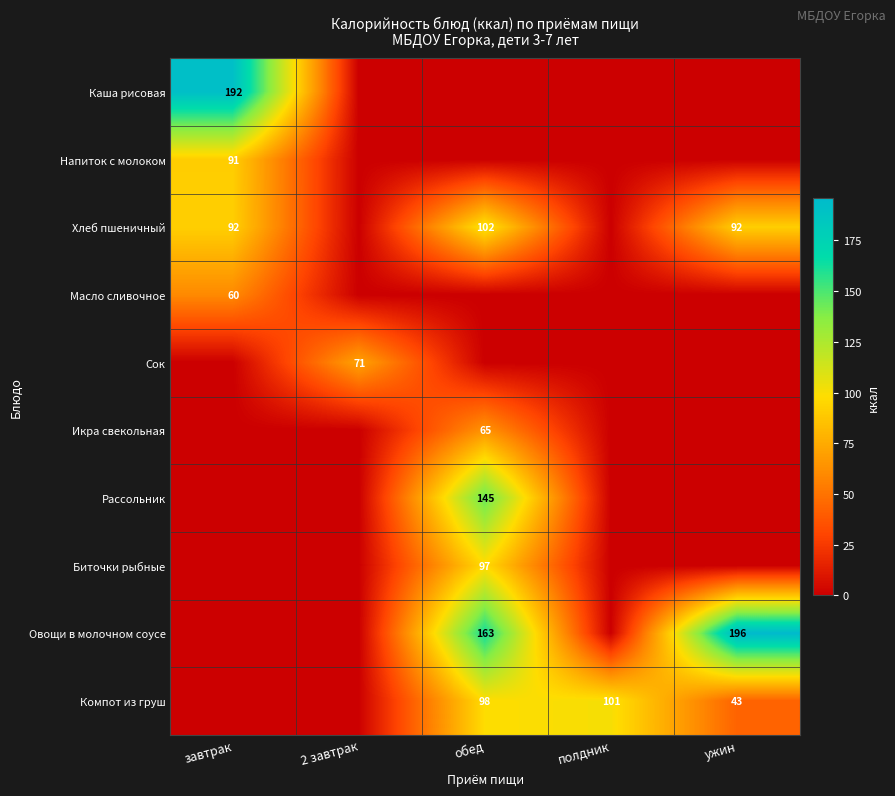

What is the total value across all series at завтрак?

434.4